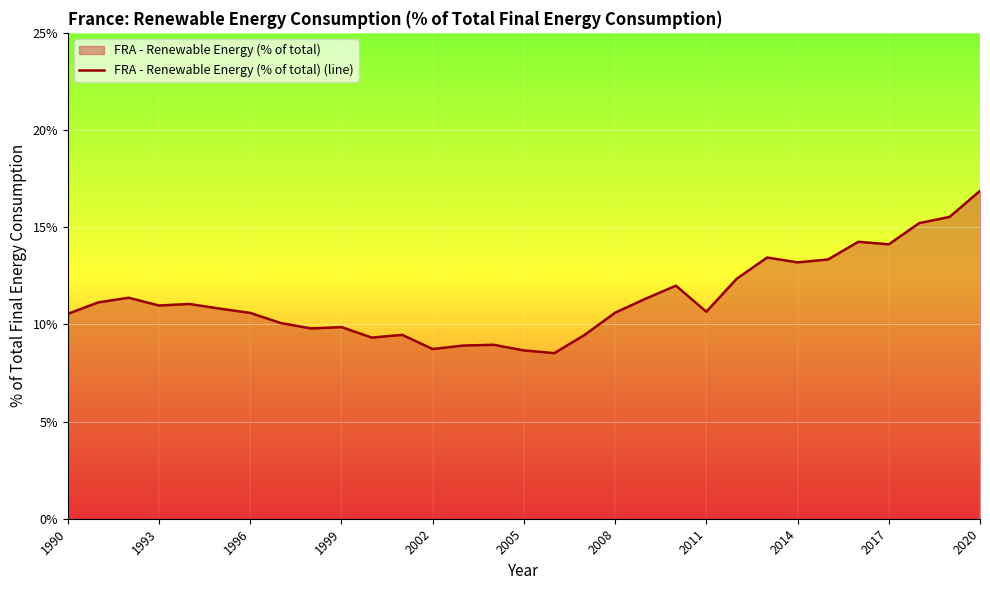

Where does the data first go above 10?

1990